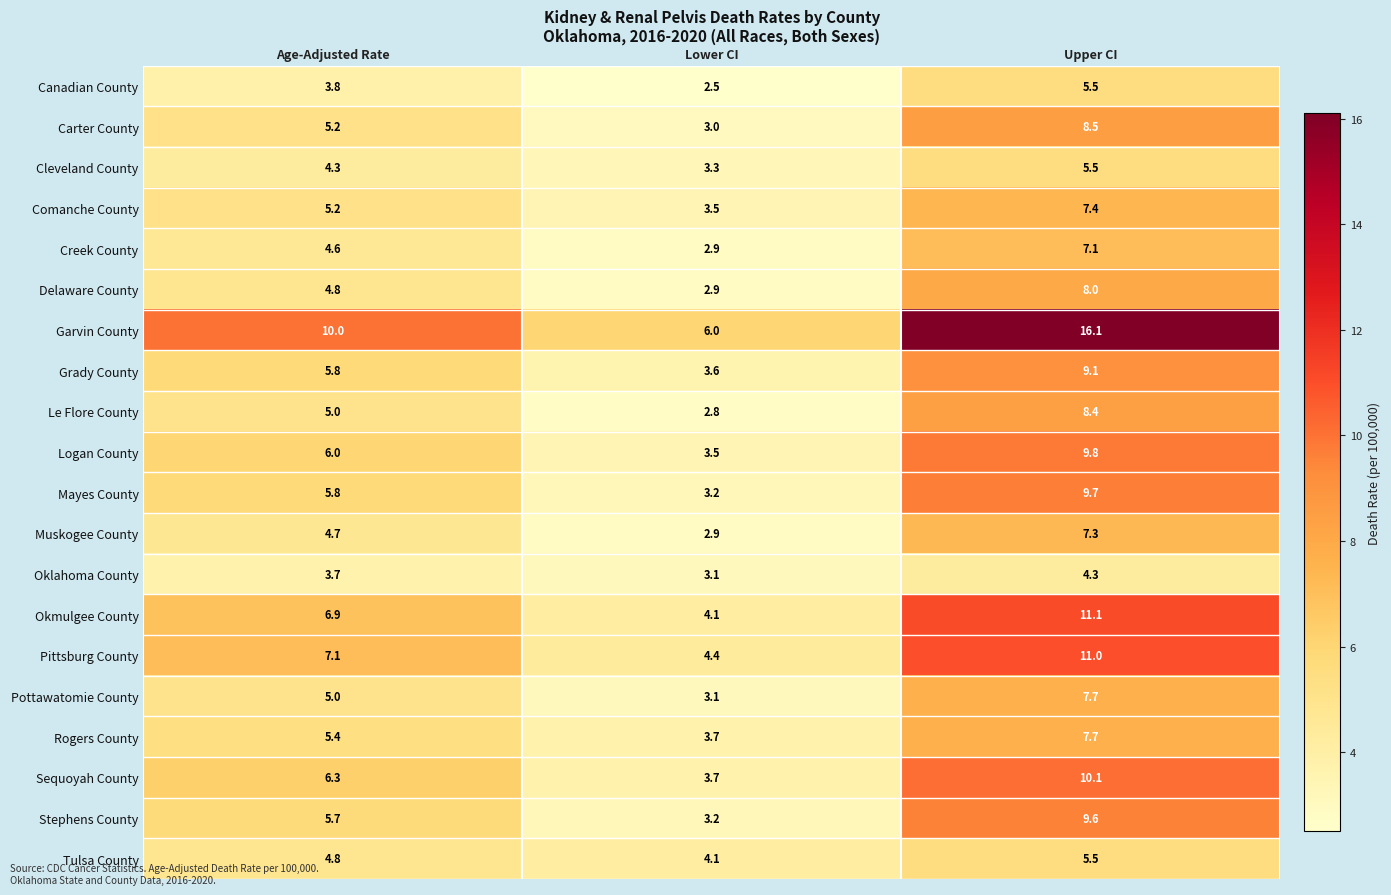

True or false: Delaware County has a value of 8.0 at Upper CI.

True